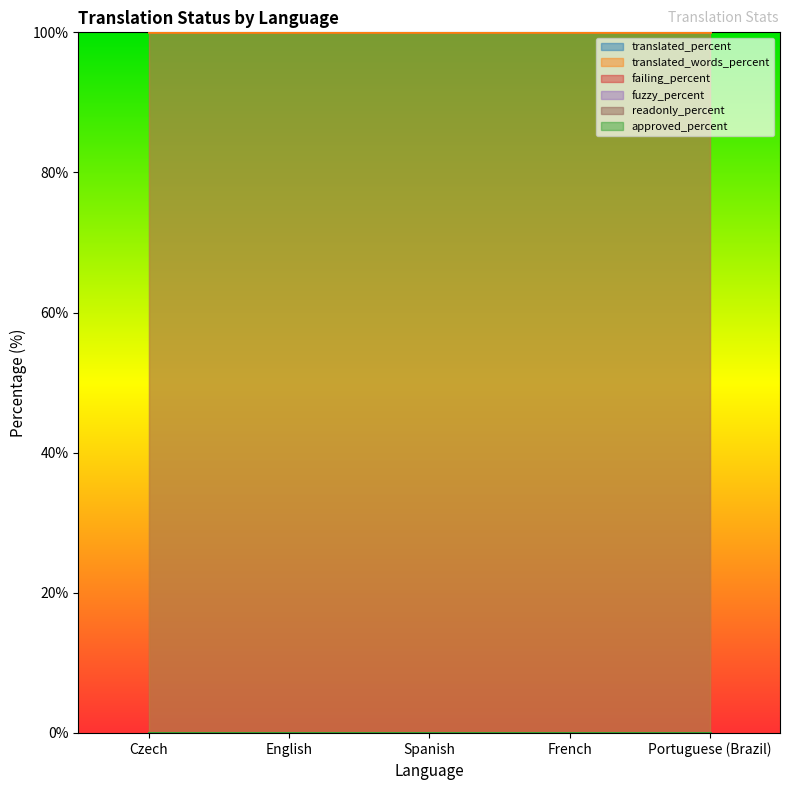

True or false: fuzzy_percent and approved_percent cross at least once.

False